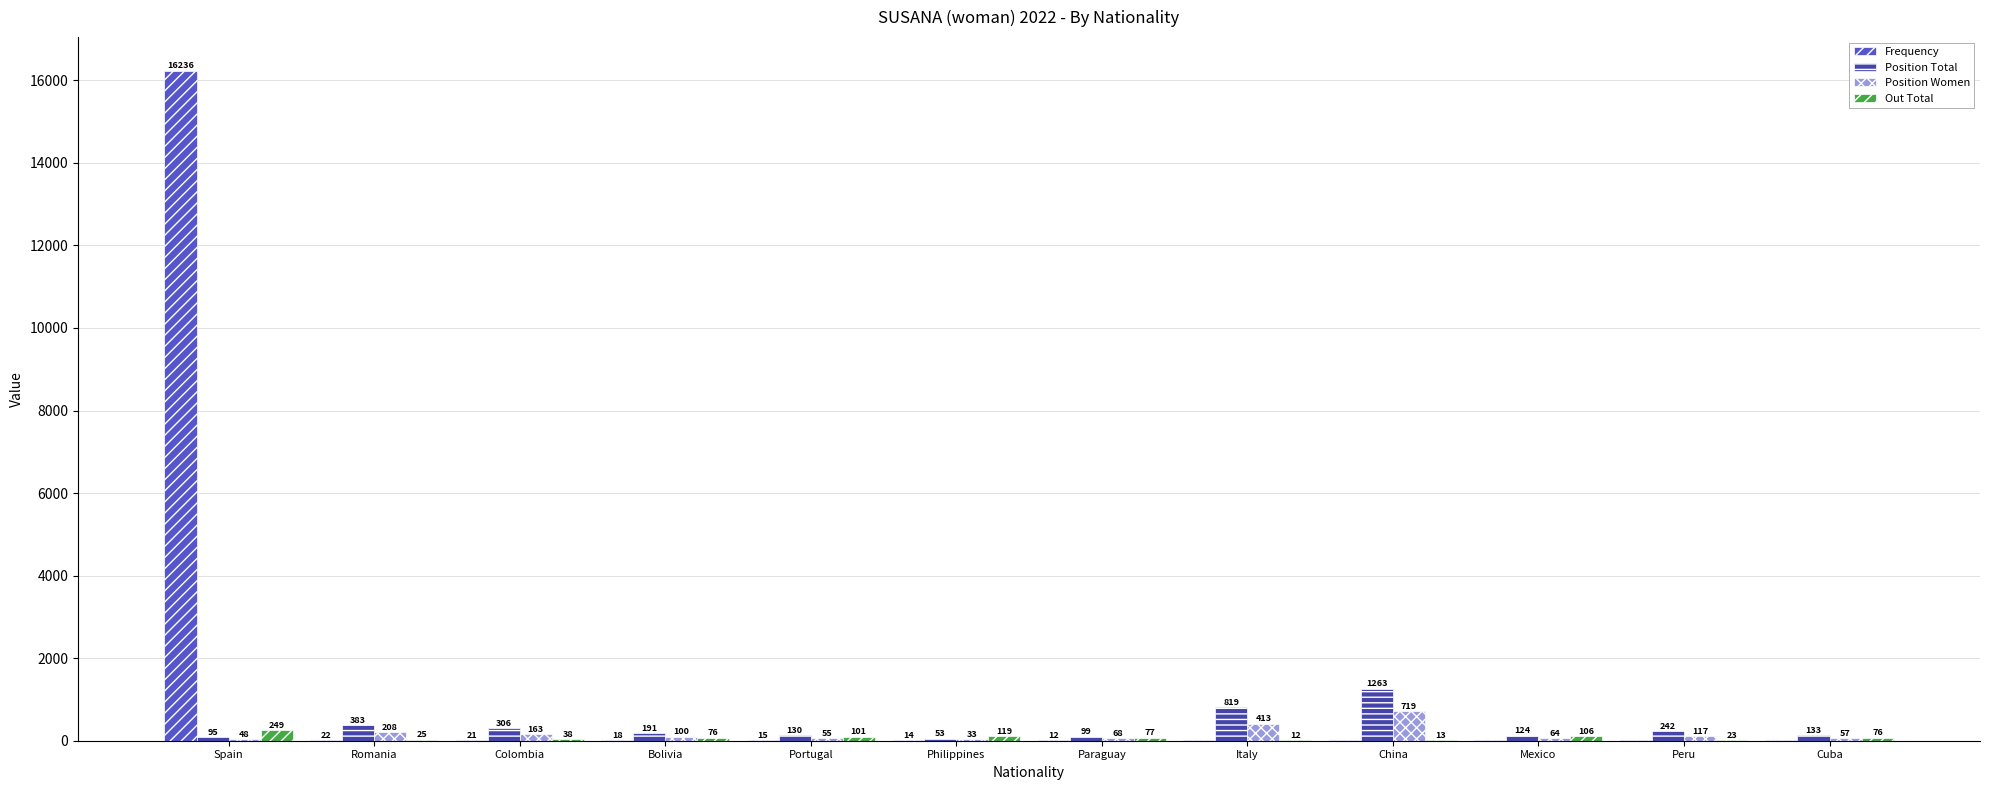

What is the sum of all Position Women values?

2045